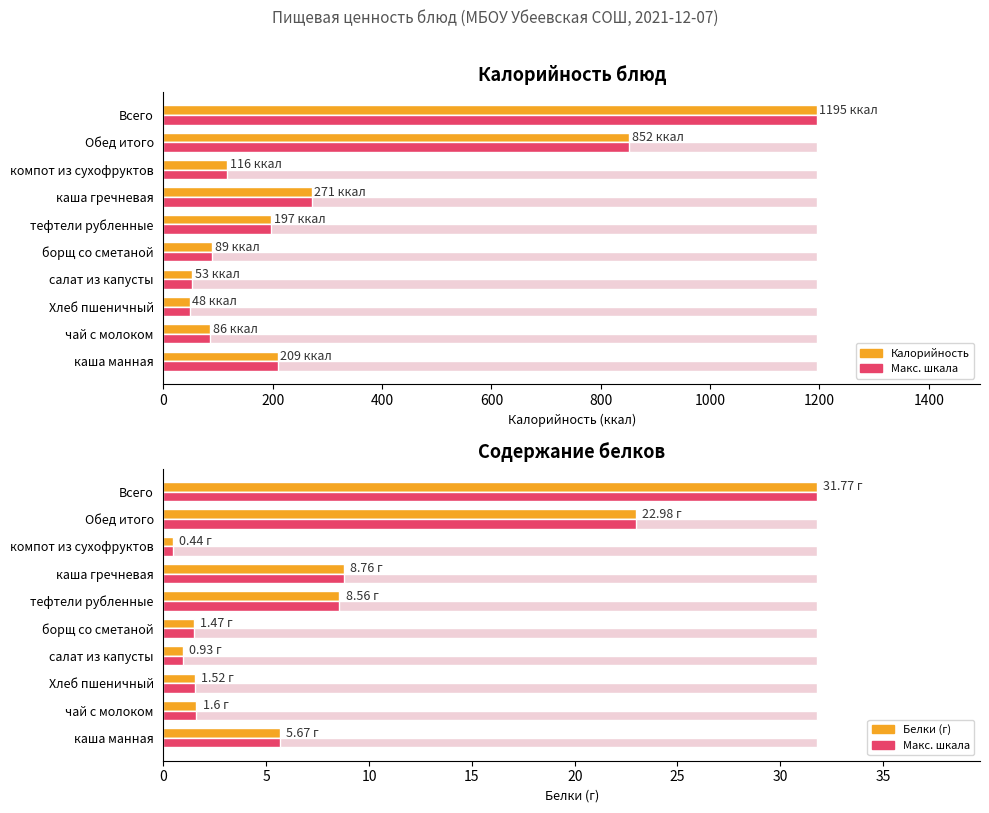

What is the approximate value of Белки (г) at борщ со сметаной?

1.5